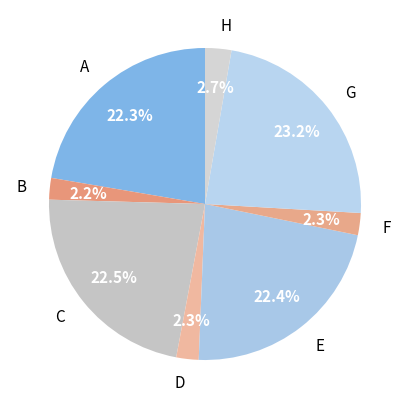

Is there any slice that represents more than half of the pie?

No